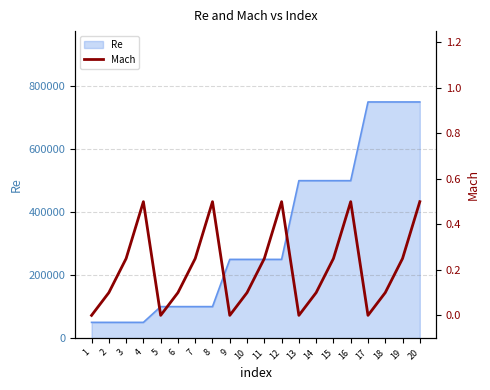

Does the chart display data point markers on the line(s)?

No